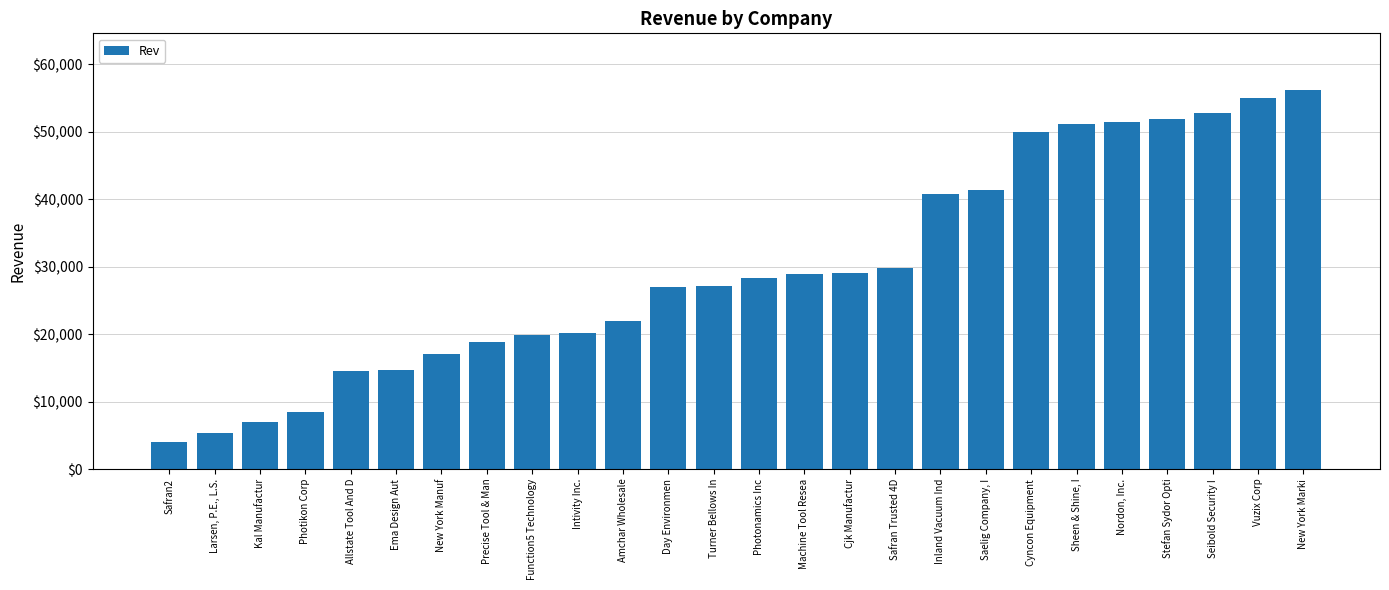

What is the difference between the values at Vuzix Corp and Precise Tool & Man?

36247.9